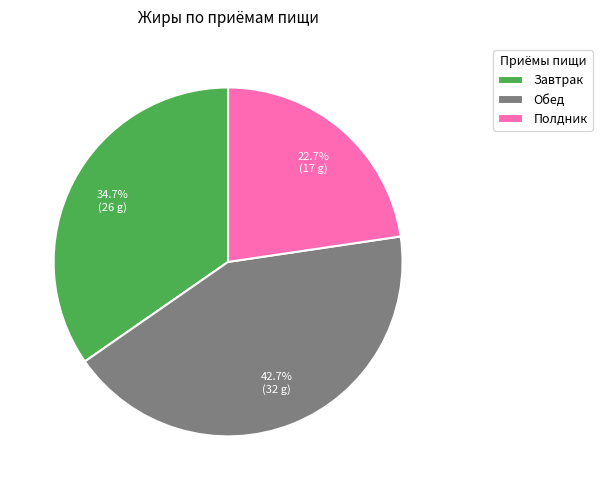

How much of the chart is everything except Полдник?

77.3%